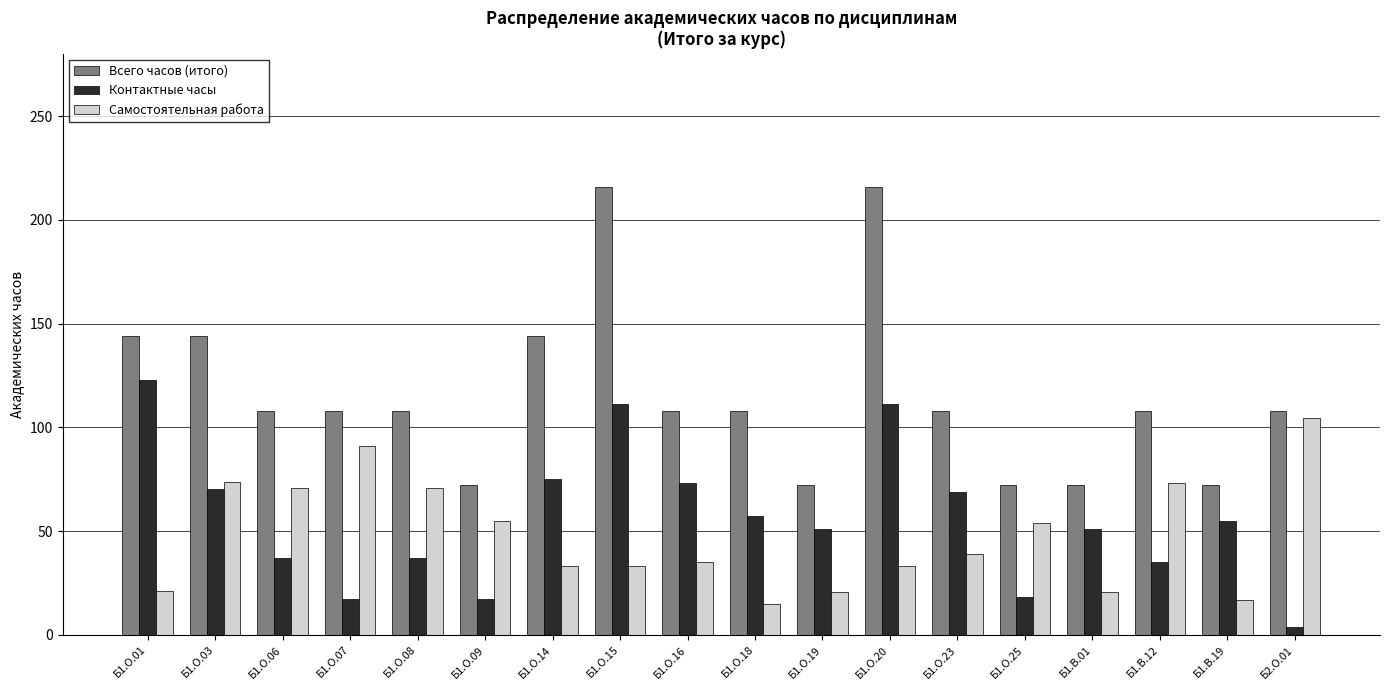

What is the difference between the maximum and minimum values in the Контактные часы series?

118.9